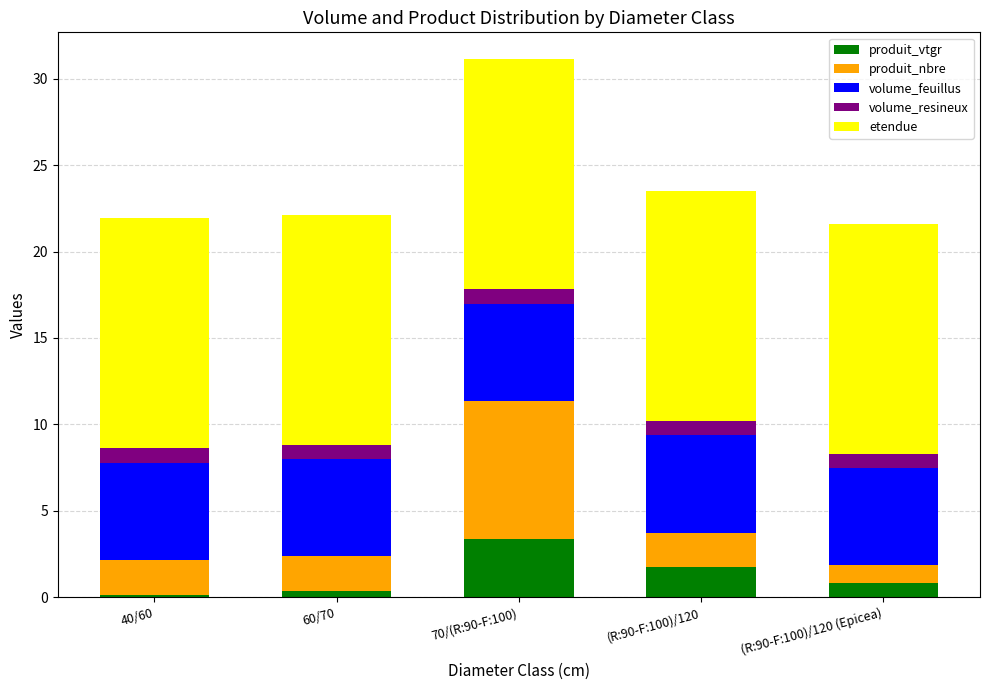

What are all the series names shown in the legend?

produit_vtgr, produit_nbre, volume_feuillus, volume_resineux, etendue